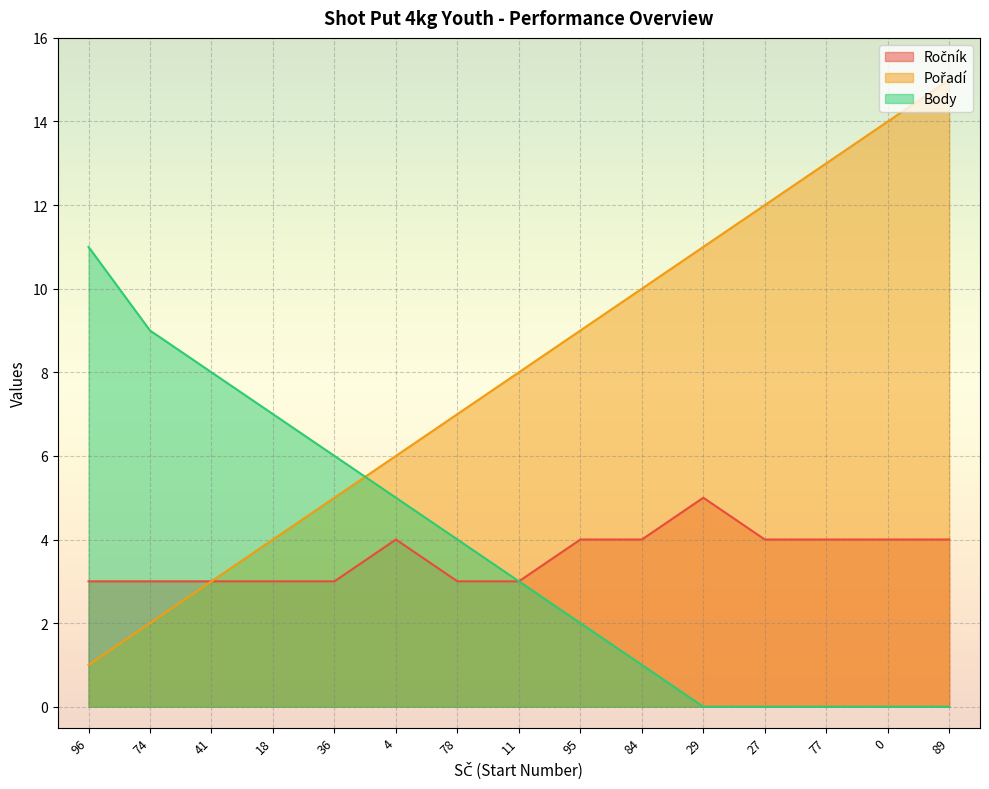

What is the average value of the Pořadí series?

8